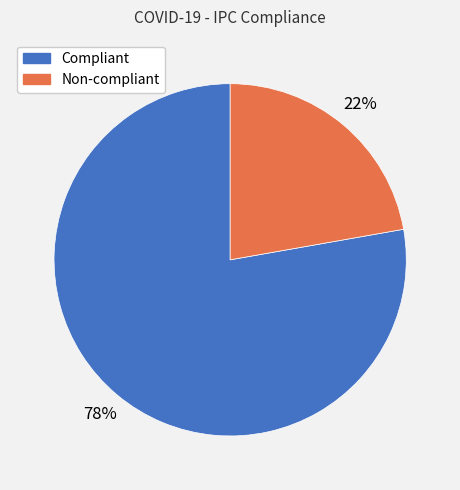

Does Non-compliant account for over 50% of the chart?

No